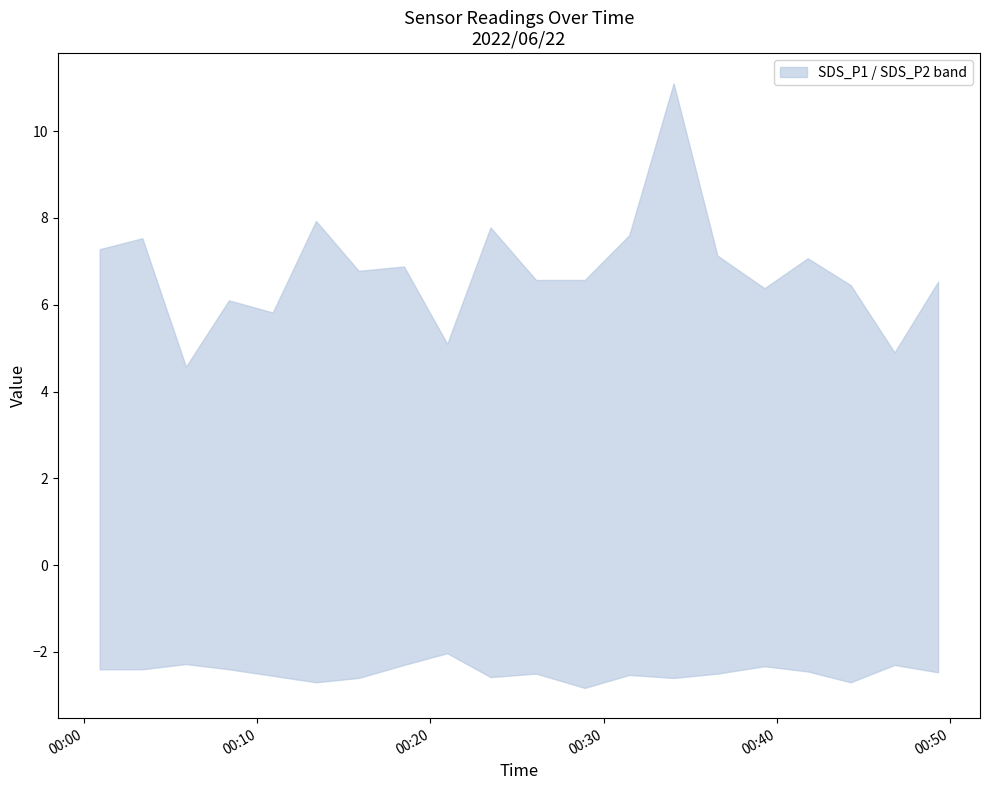

Where is SDS_P2 nearest to the value 2?

2022/06/22 00:20:58